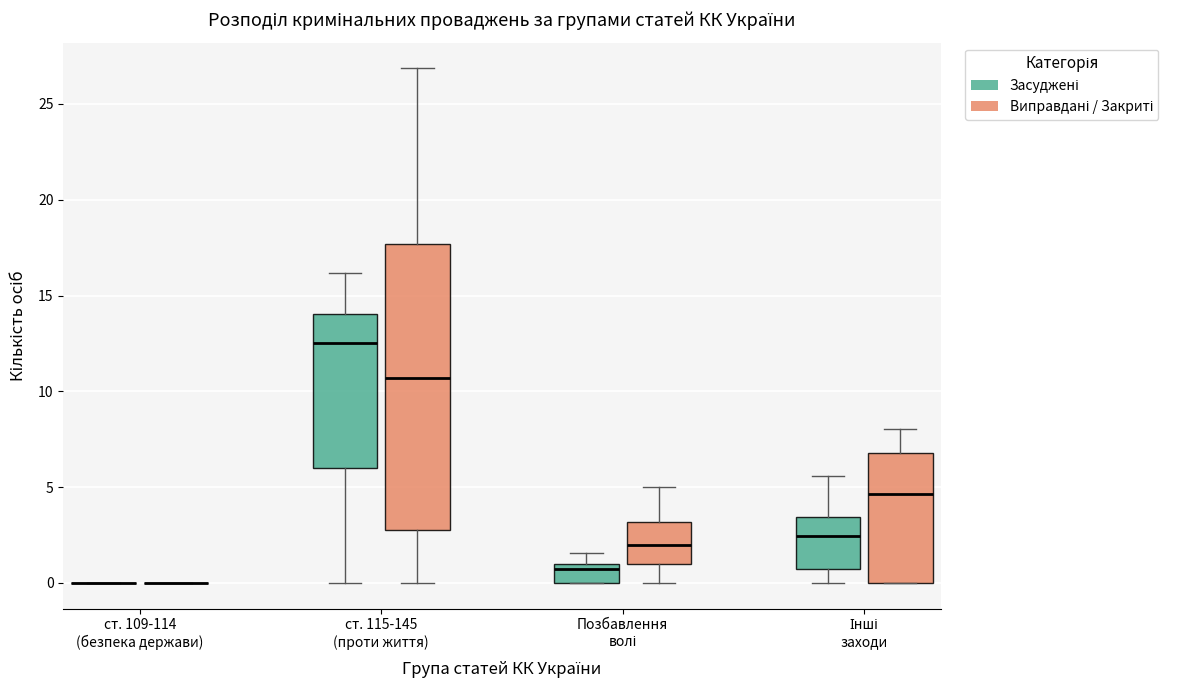

Comparing the boxes themselves (not the whiskers), which one is the tallest?

ст. 115-145 (проти життя) (Виправдані / Закриті)